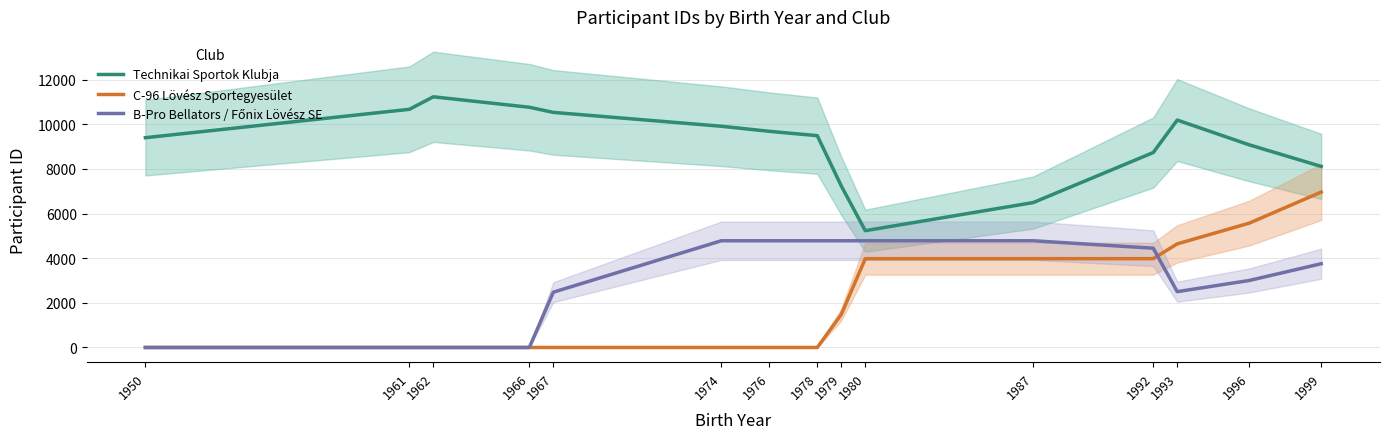

Reading left to right, list all the values displayed in this chart.

Technikai Sportok Klubja: 1950=9398.0	1961=10669.8	1962=11230.7	1966=10762.1	1967=10531.9	1974=9911.7	1976=9684.6	1978=9489.0	1979=7238.0	1980=5233.0	1987=6492.4	1992=8732.7	1993=10188.2	1996=9079.2	1999=8112.2
C-96 Lövész Sportegyesület: 1950=0.0	1961=0.0	1962=0.0	1966=0.0	1967=0.0	1974=0.0	1976=0.0	1978=0.0	1979=1479.3	1980=3978.4	1987=3978.4	1992=3978.4	1993=4641.5	1996=5569.8	1999=6962.2
B-Pro Bellators / Főnix Lövész SE: 1950=0.0	1961=0.0	1962=0.0	1966=0.0	1967=2477.0	1974=4780.9	1976=4780.9	1978=4780.9	1979=4780.9	1980=4780.9	1987=4780.9	1992=4447.6	1993=2501.0	1996=3001.2	1999=3751.5